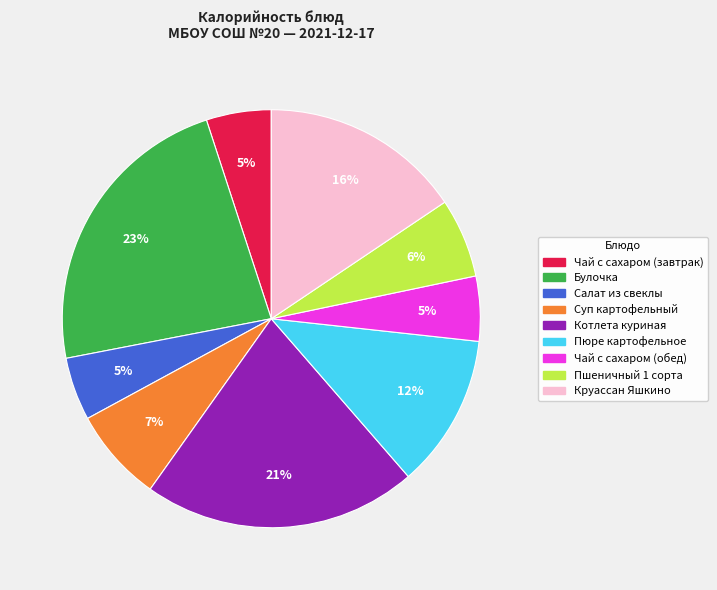

True or false: Пюре картофельное accounts for 21% of the total.

False